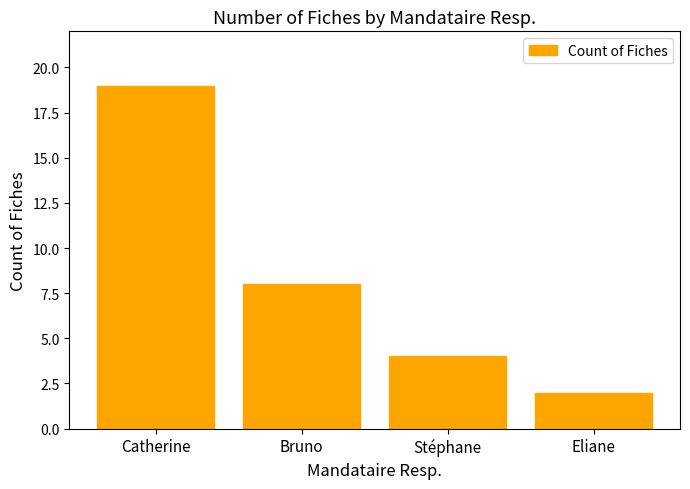

Reading left to right, list all the values displayed in this chart.

Catherine=19	Bruno=8	Stéphane=4	Eliane=2